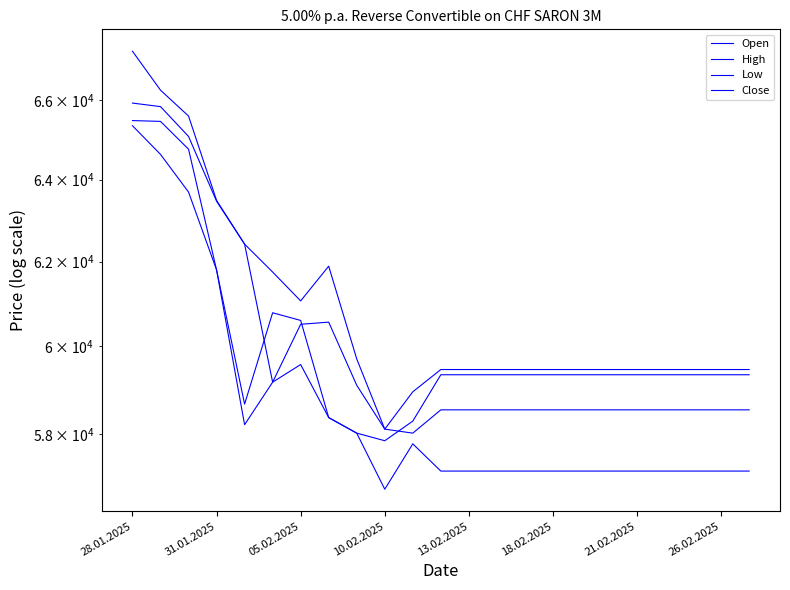

Is the value of Low at 05.02.2025 greater than the value of Open at 18.02.2025?

Yes